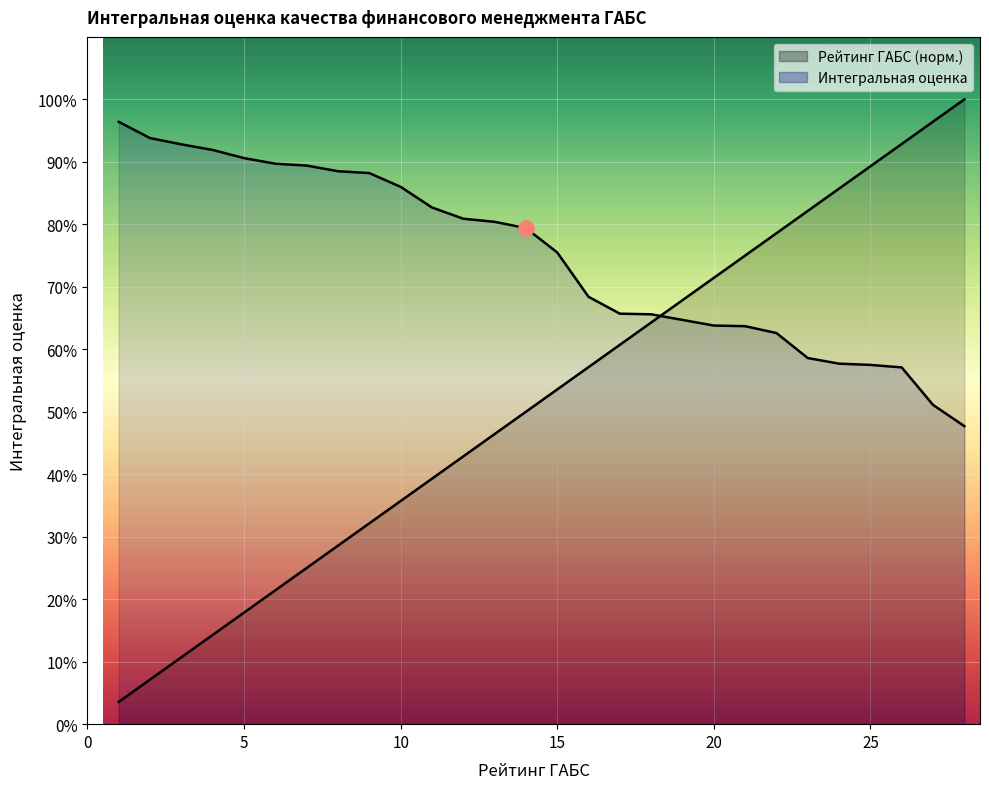

What are all the series names shown in the legend?

Рейтинг ГАБС, Интегральная оценка